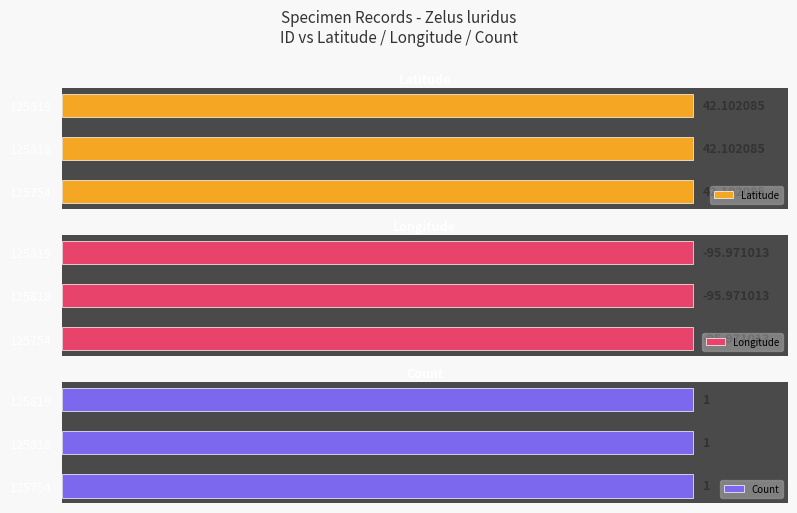

Which series has the widest spread of values?

Latitude